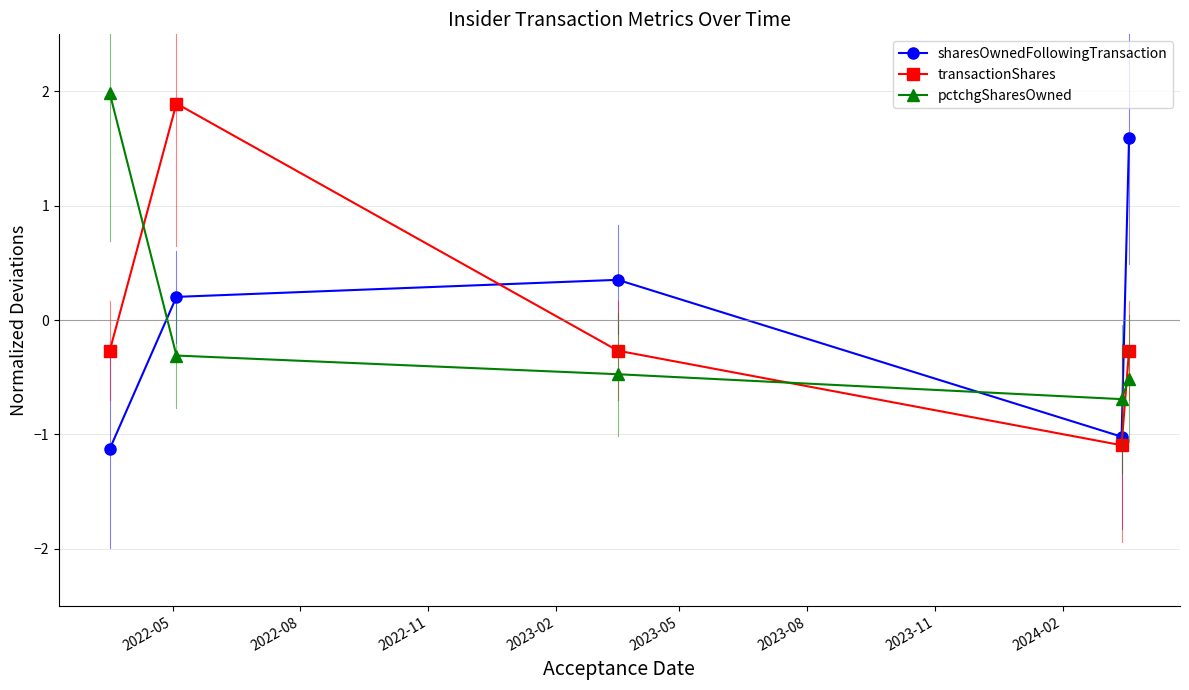

What is the value of the transactionShares point at the 1st from the left?

-0.3